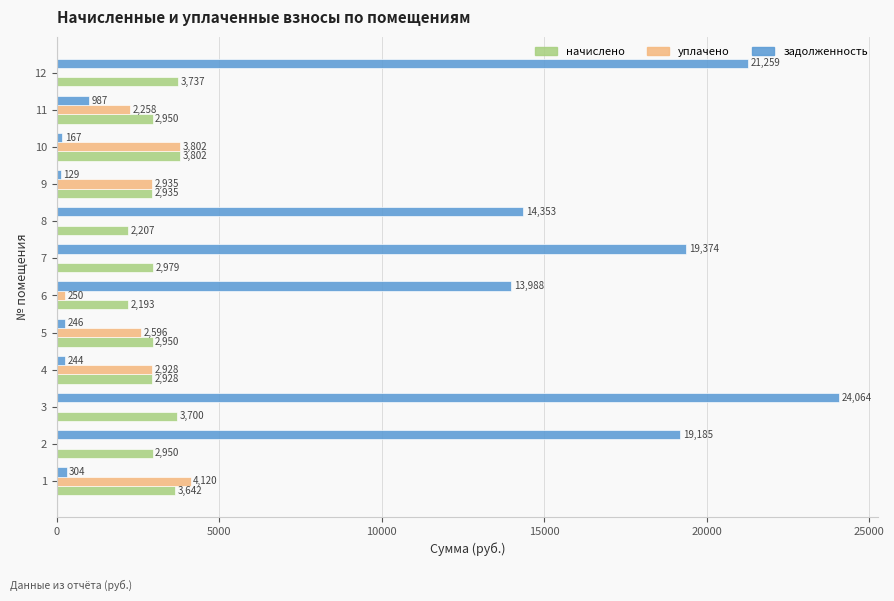

At which category is the sum across all series the highest?

3